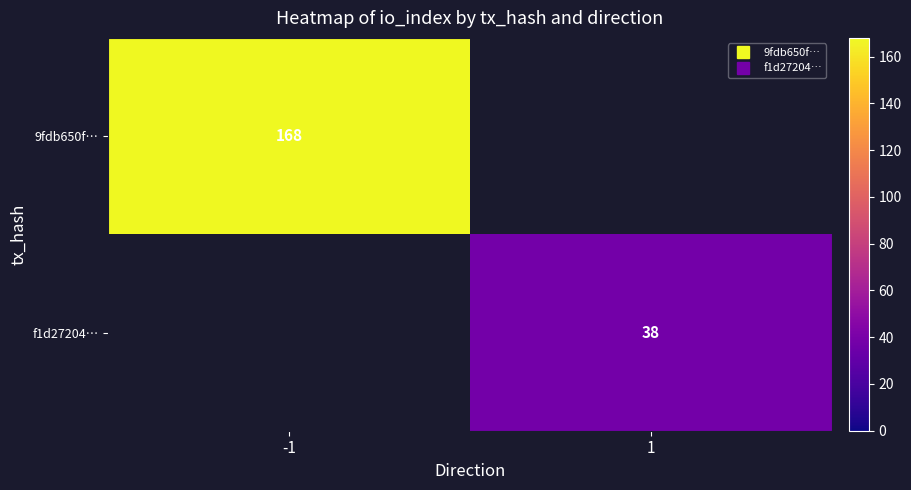

Rank the categories by 9fdb650f… value from highest to lowest.

-1, 1